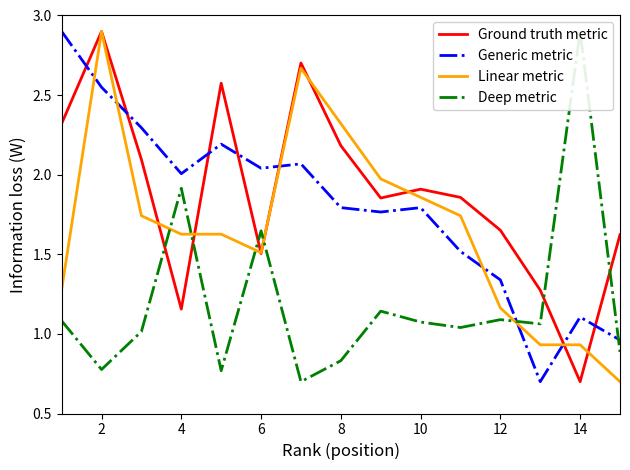

Which category has the lowest value in the Ground truth metric series?

14